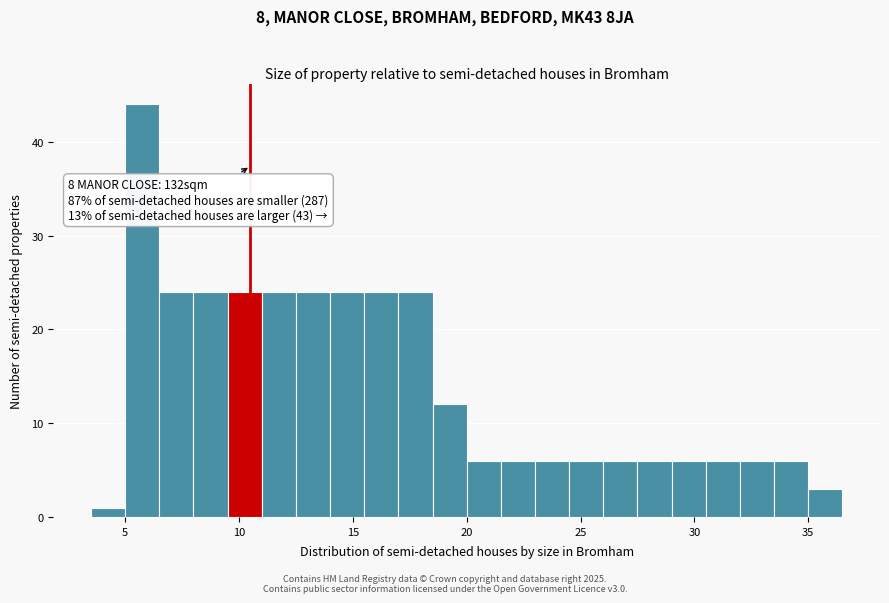

Read against the x-axis, roughly where is the centre of the tallest bar?

6.0